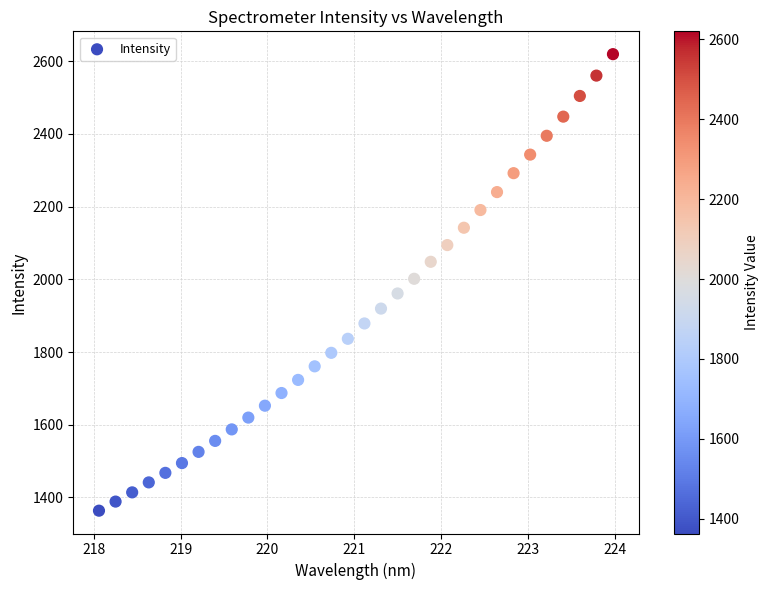

What is the range of Y values (max minus min)?

1256.0